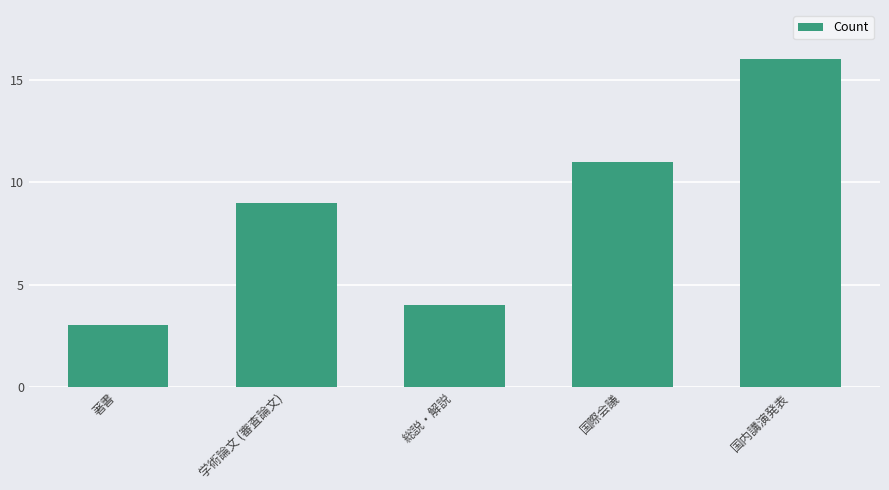

Rank the categories by value from highest to lowest.

国内講演発表, 国際会議, 学術論文 (審査論文), 総説・解説, 著書